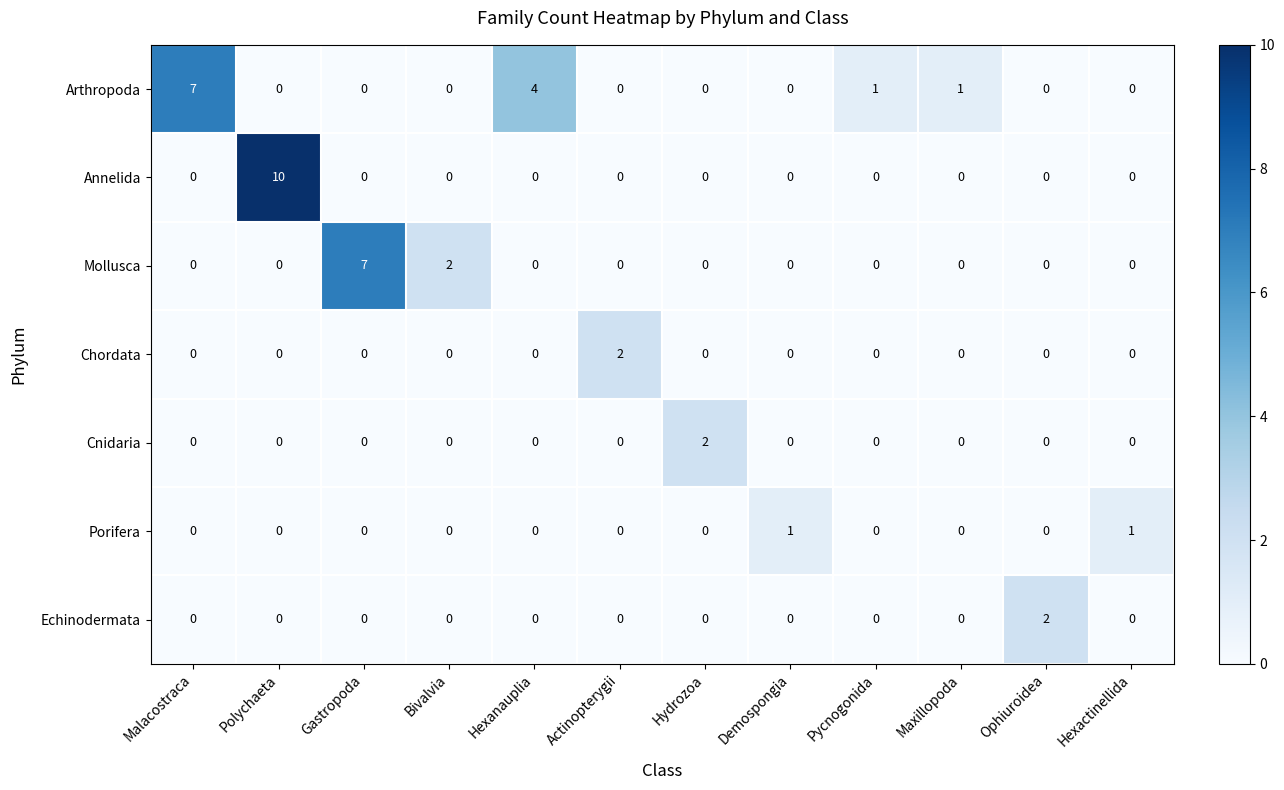

What is the difference between the maximum and second lowest values in the Annelida series?

10